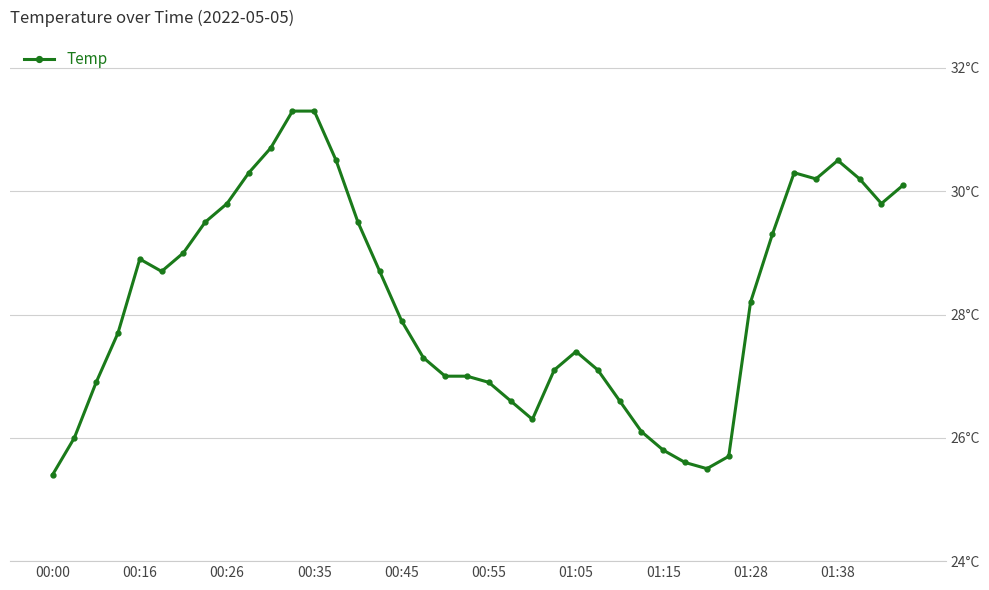

Is this an area chart (filled region under the line)?

No